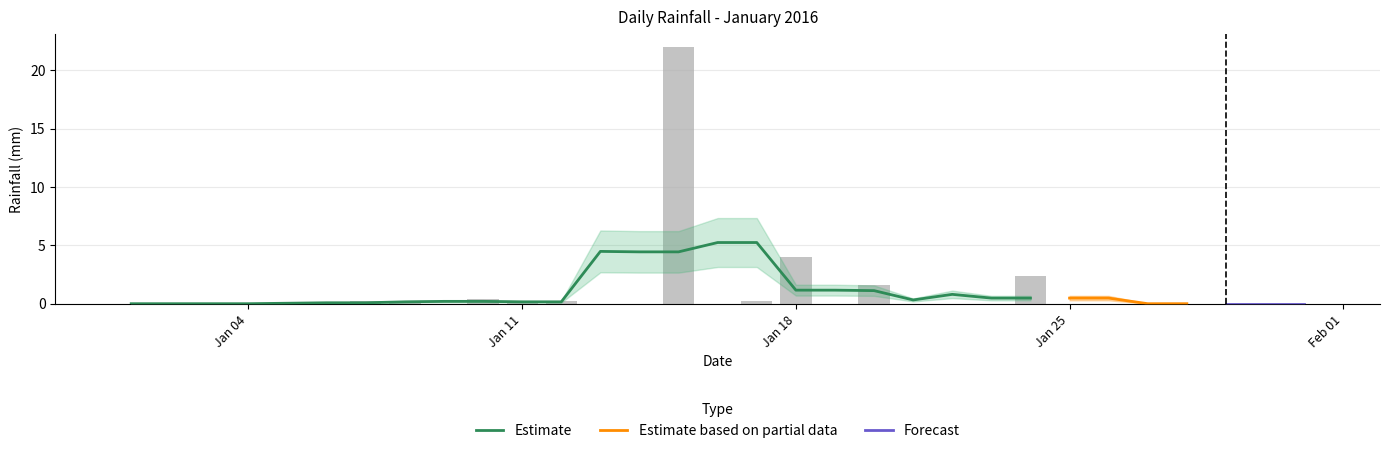

How many bars are there in total?

31